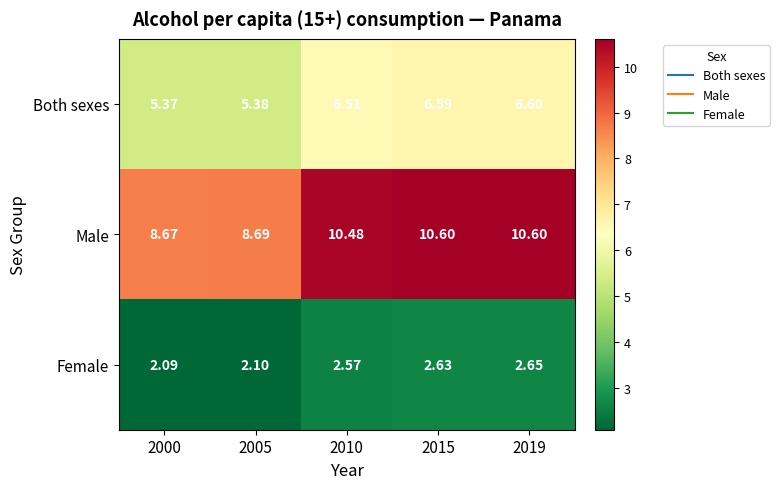

Rank the series by their average value, from lowest to highest.

Female, Both sexes, Male